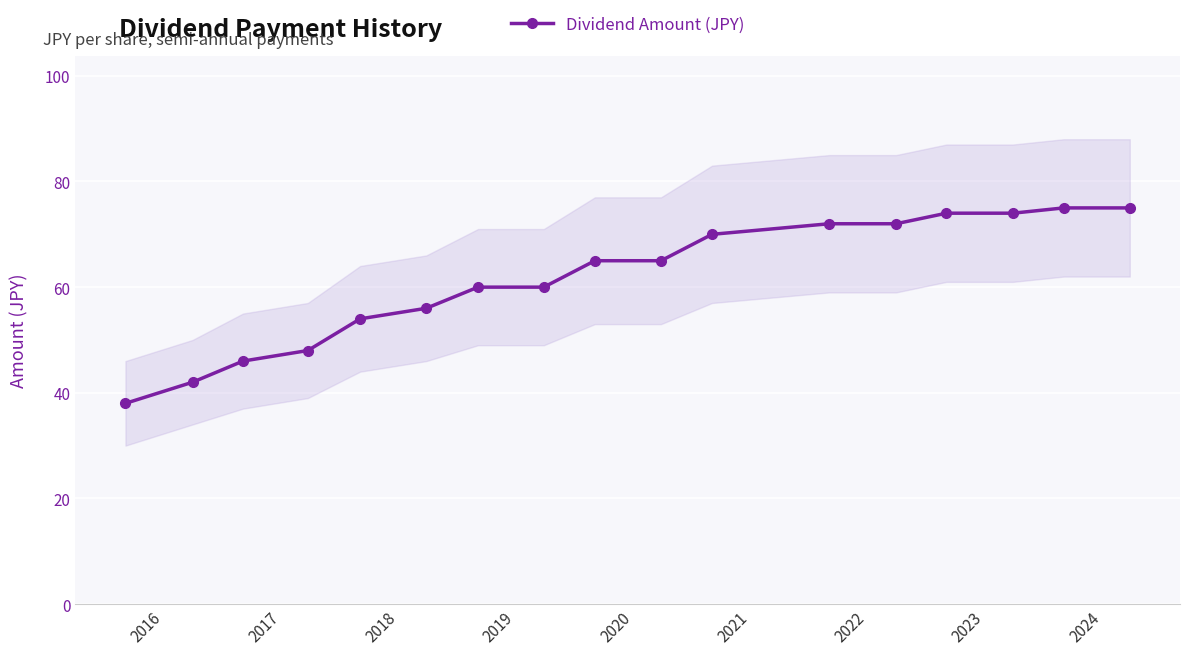

What is the maximum value for Dividend Amount (JPY)?

75